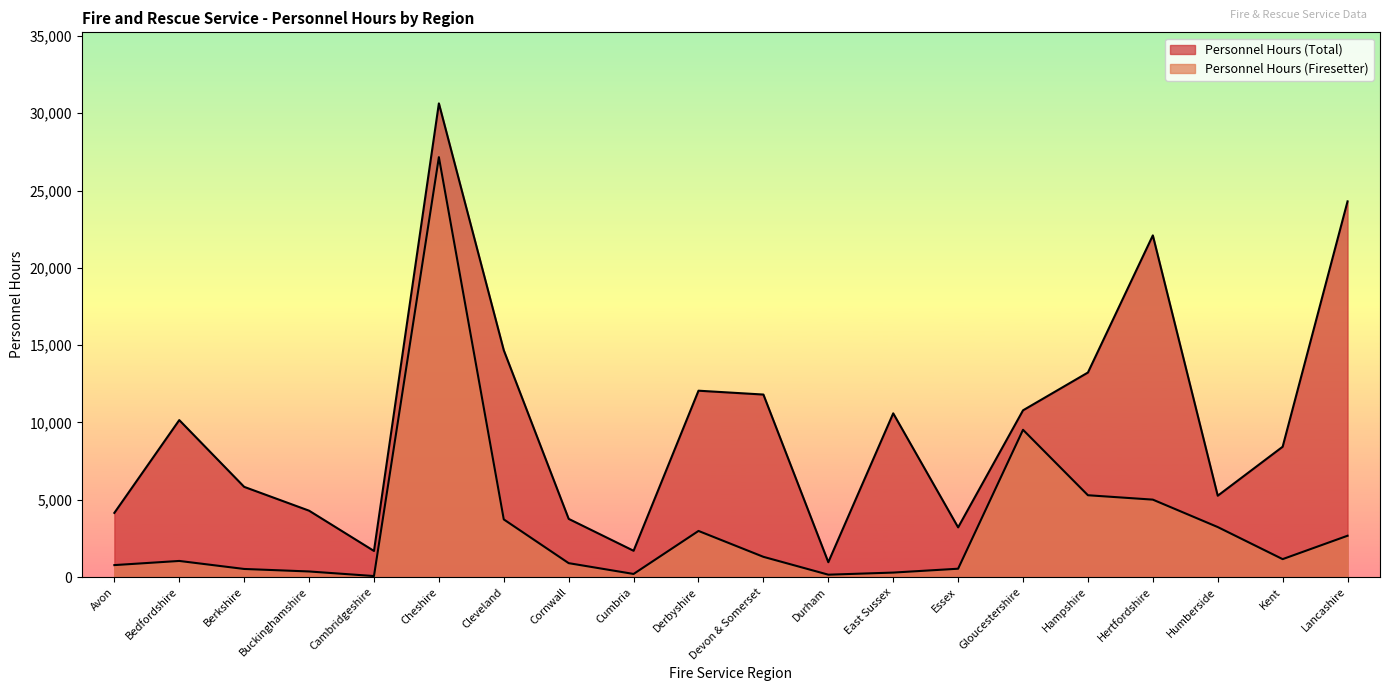

Reading left to right, list all the values displayed in this chart.

Personnel Hours (Total): Avon=4149.0	Bedfordshire=10152.0	Berkshire=5833.0	Buckinghamshire=4292.0	Cambridgeshire=1687.0	Cheshire=30638.0	Cleveland=14669.0	Cornwall=3762.0	Cumbria=1699.0	Derbyshire=12053.0	Devon & Somerset=11804.0	Durham=960.0	East Sussex=10589.0	Essex=3213.0	Gloucestershire=10784.0	Hampshire=13229.0	Hertfordshire=22099.0	Humberside=5260.0	Kent=8428.0	Lancashire=24300.0
Personnel Hours (Firesetter): Avon=772.0	Bedfordshire=1041.0	Berkshire=522.0	Buckinghamshire=360.0	Cambridgeshire=64.0	Cheshire=27159.0	Cleveland=3727.0	Cornwall=897.8	Cumbria=199.0	Derbyshire=2981.6	Devon & Somerset=1307.0	Durham=152.0	East Sussex=288.0	Essex=538.0	Gloucestershire=9524.0	Hampshire=5291.0	Hertfordshire=5007.0	Humberside=3233.0	Kent=1158.0	Lancashire=2671.0